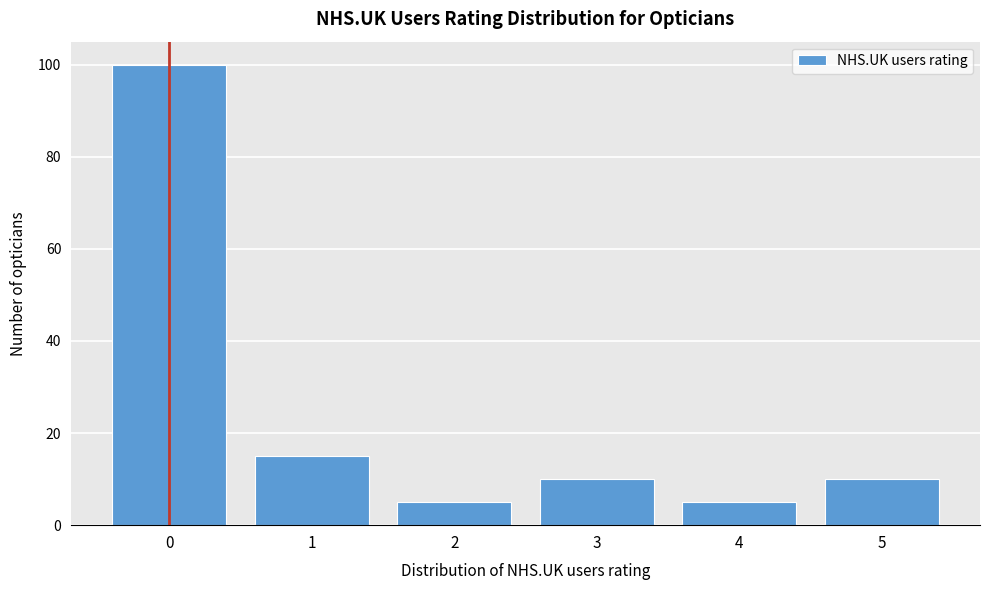

Reading left to right, what are all the values shown in this chart?

0=100	1=15	2=5	3=10	4=5	5=10